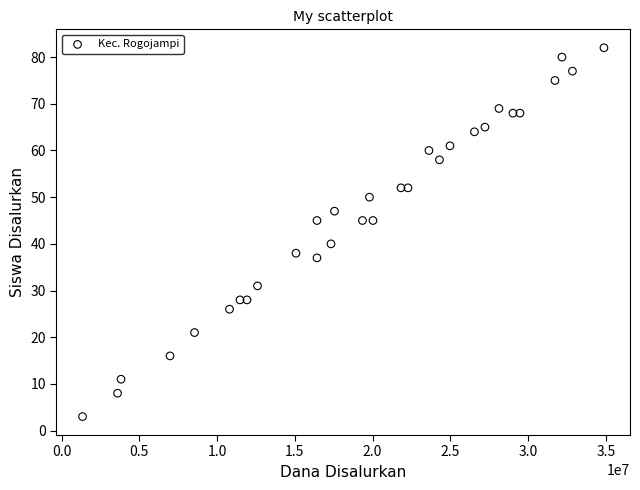

What is the range of Y values (max minus min)?

79